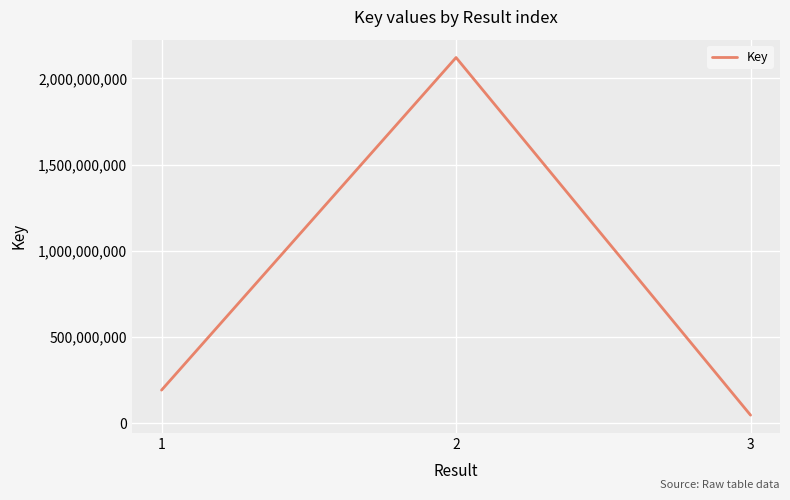

What is the change in value from 1 to 3?

-145130198